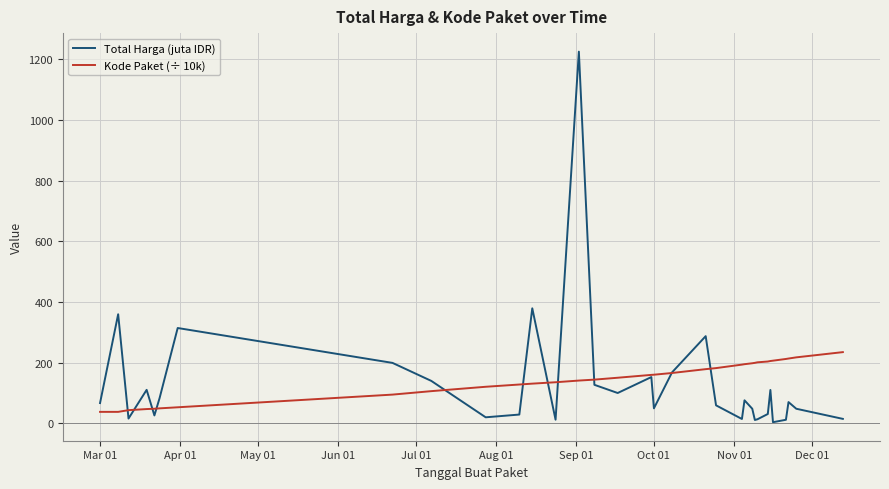

What is the highest value of the Total Harga (juta IDR) series?

1224.7